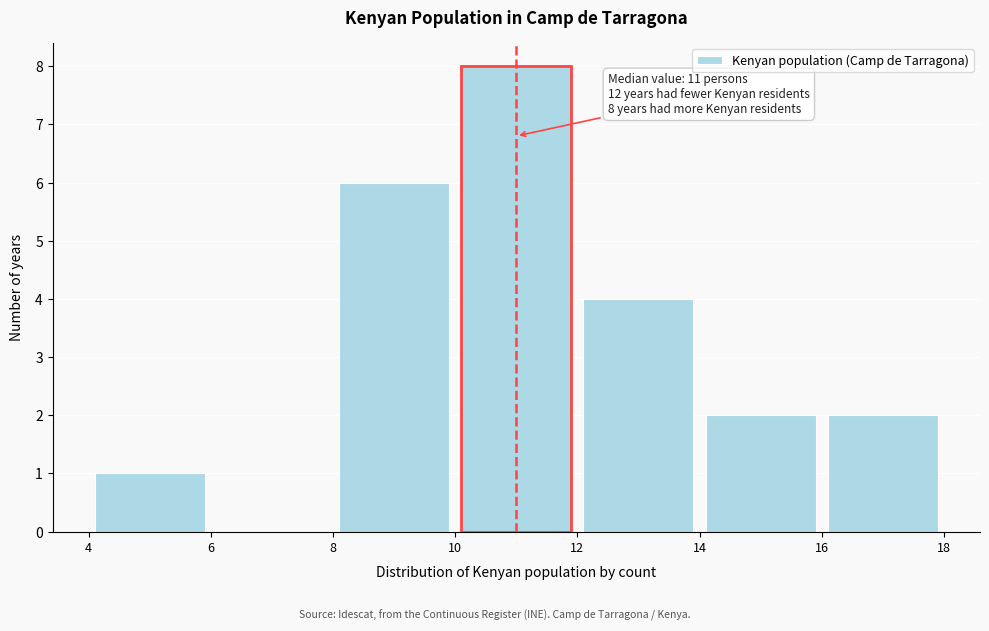

Which range on the x-axis has the tallest bar?

10 to 12